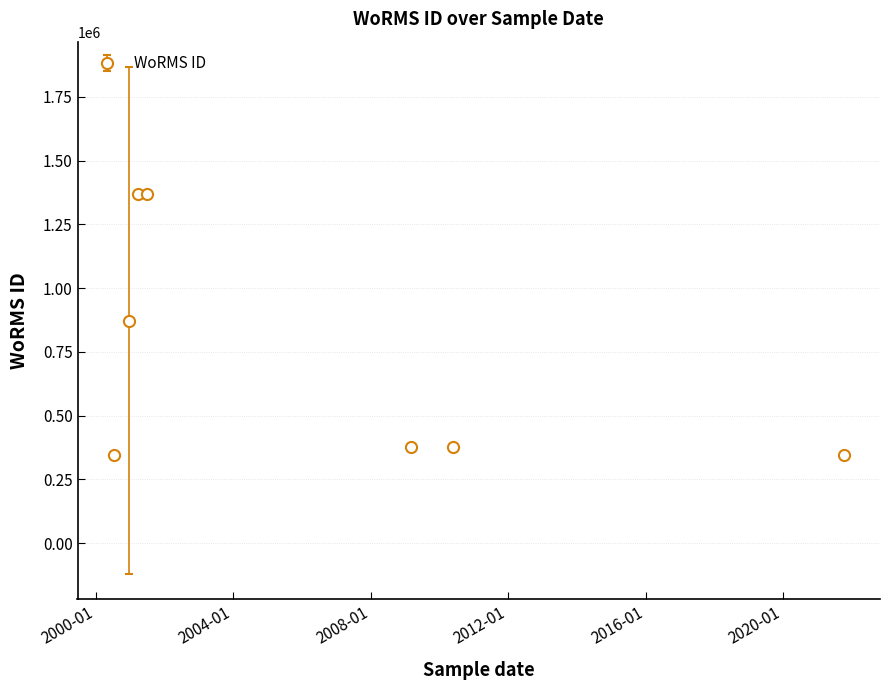

What is the average value?

722360.4